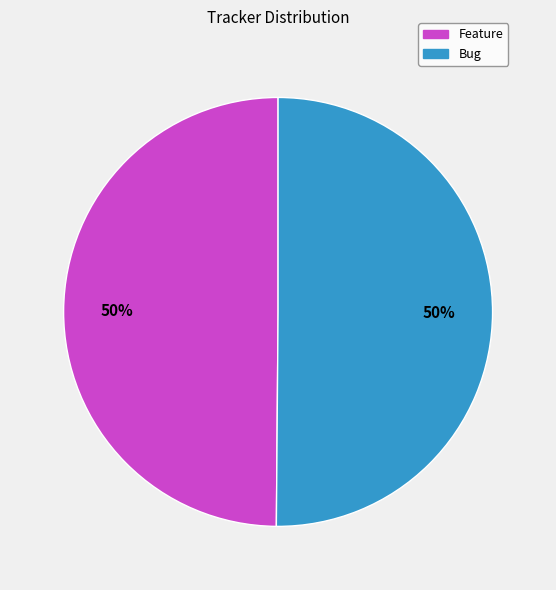

To the nearest percent, what percentage of the pie is Feature?

50%